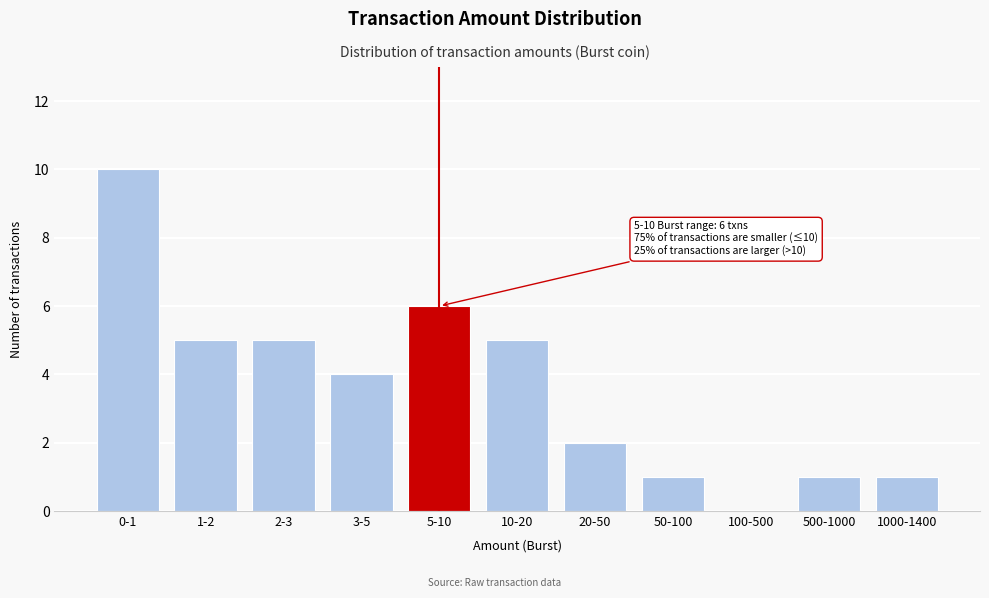

Reading left to right, transcribe all the data shown in this chart.

0-1=10	1-2=5	2-3=5	3-5=4	5-10=6	10-20=5	20-50=2	50-100=1	100-500=0	500-1000=1	1000-1400=1